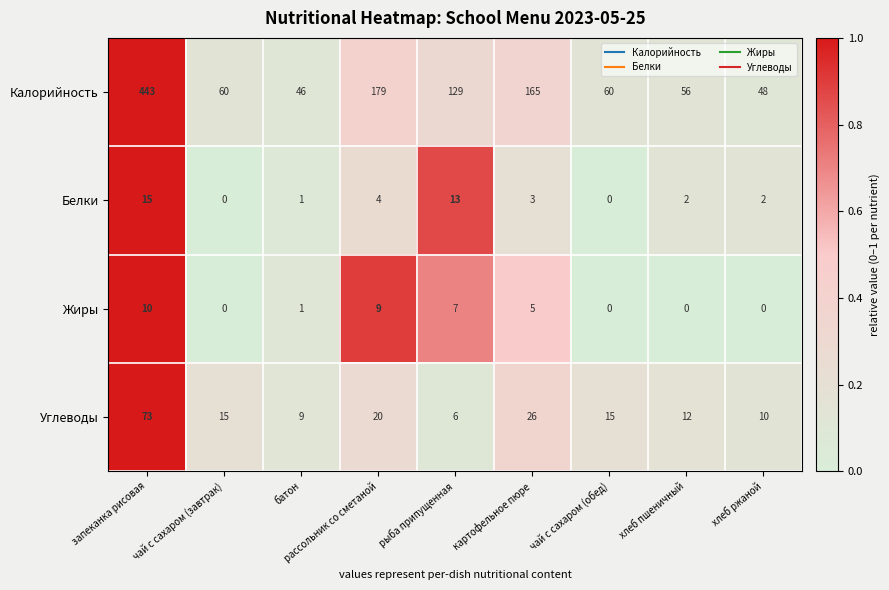

Rank the series at хлеб пшеничный from highest to lowest value.

Калорийность, Углеводы, Белки, Жиры